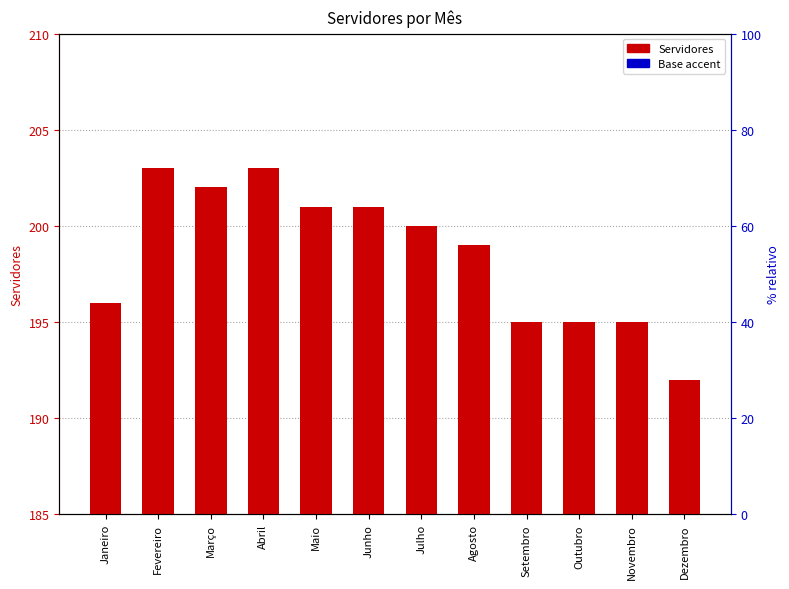

At which label does Base accent reach its peak?

Janeiro